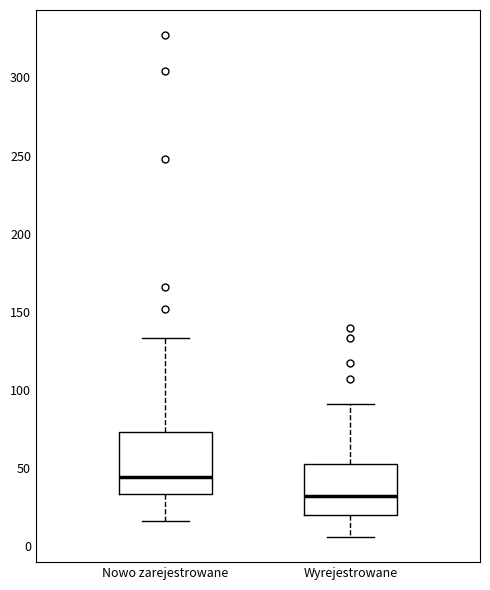

Which box's median line is the lowest?

Wyrejestrowane